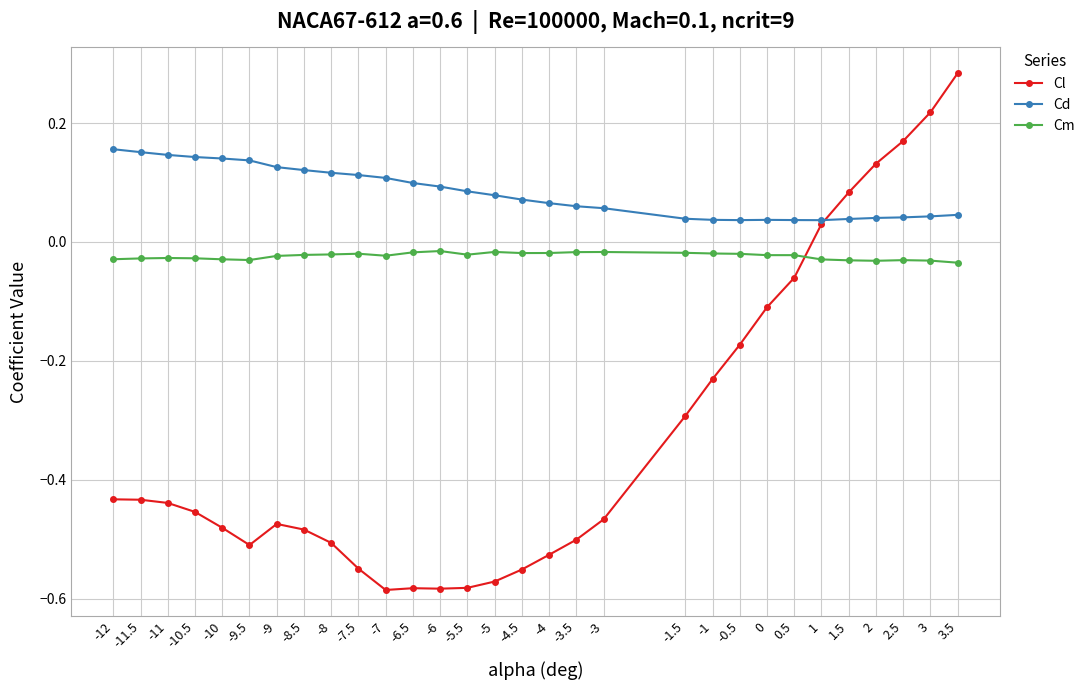

How many categories are shown in the chart?

30